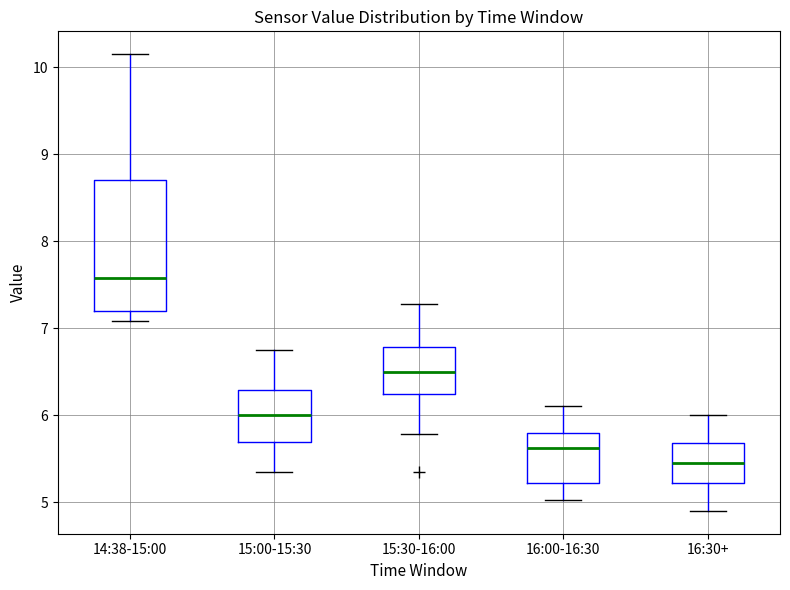

Which box has the lowest median line?

16:30+